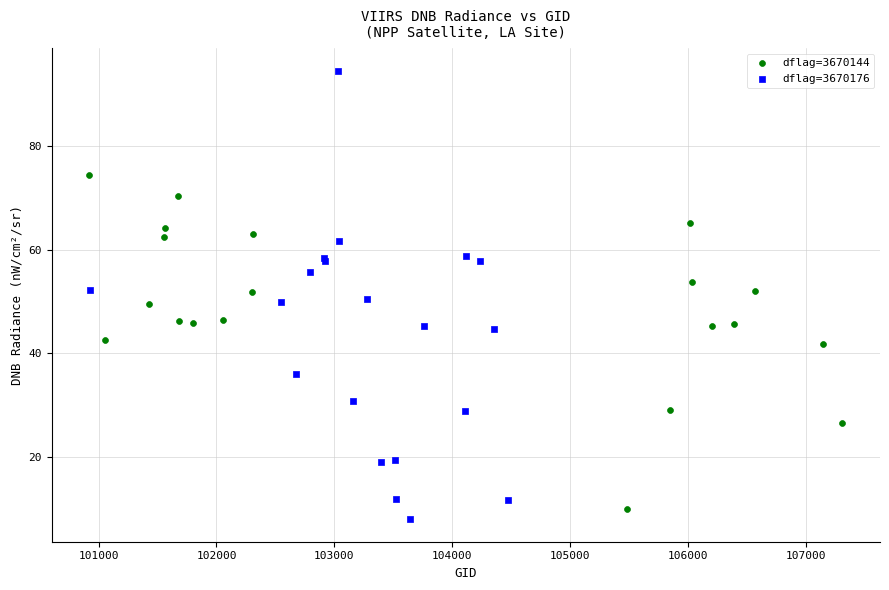

Which series reaches the maximum Y coordinate?

dflag=3670176